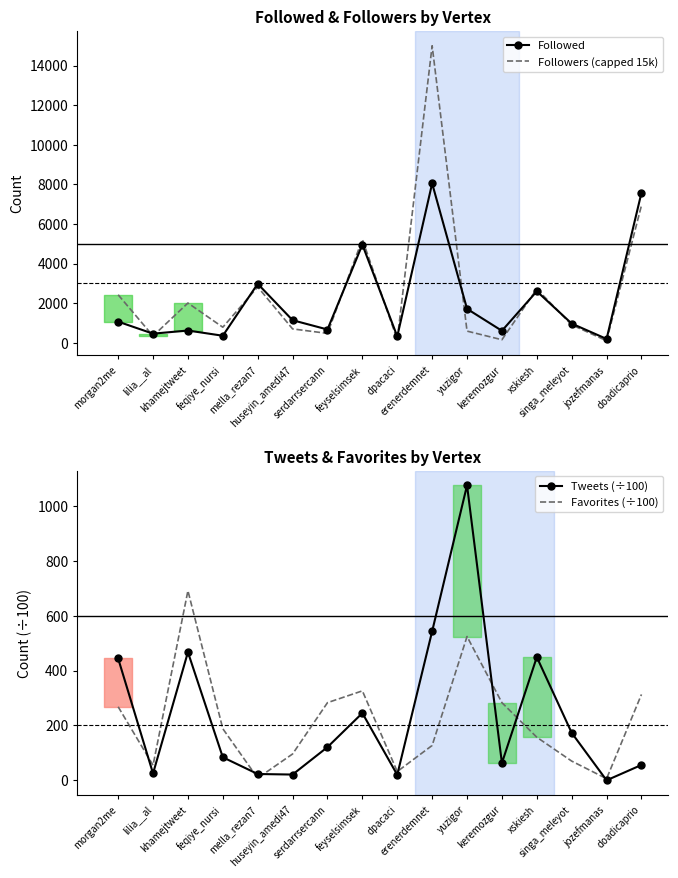

Where is the first local maximum for Followed?

khamejtweet